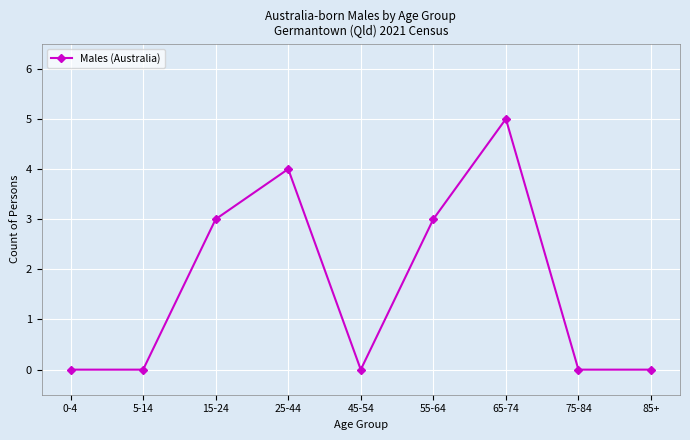

What is the value of the 6th point from the left?

3